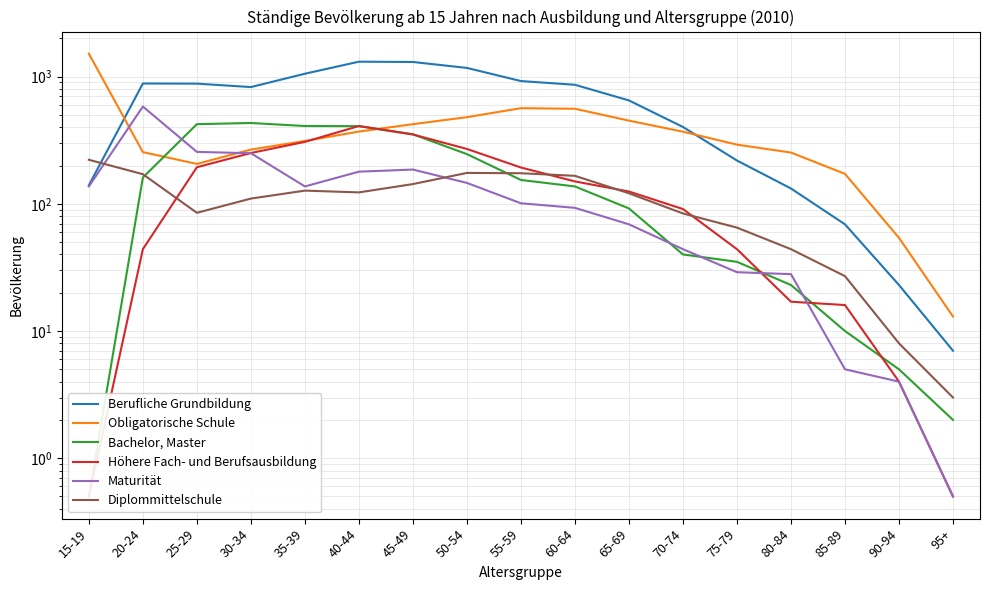

What is the sum of all Bachelor, Master values?

2929.5